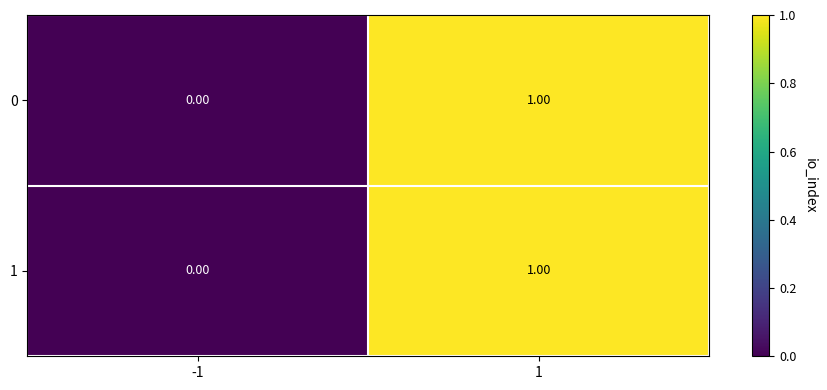

List the labels in order of 1 value, smallest first.

-1, 1